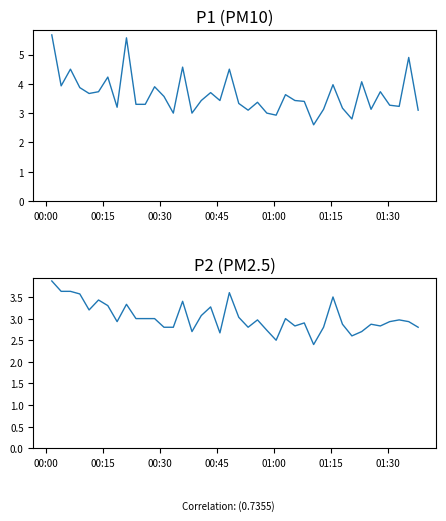

True or false: P1 has a value of 6.9 at 33.

False